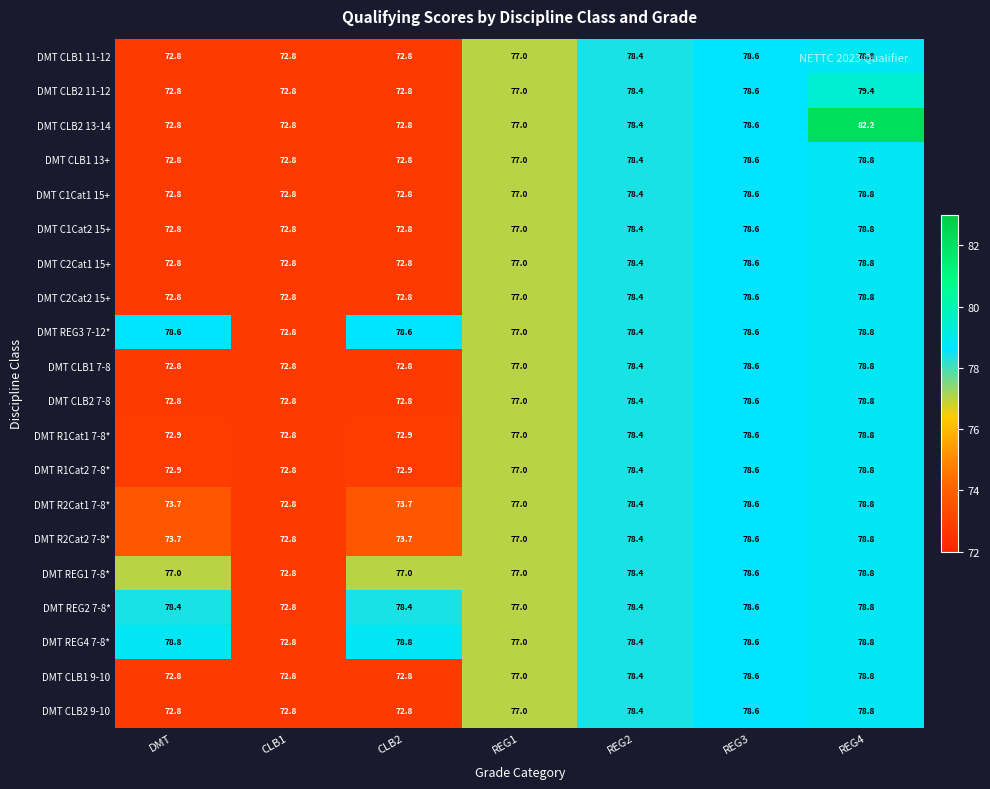

What is the lowest value of the DMT REG2 7-8* series?

72.8